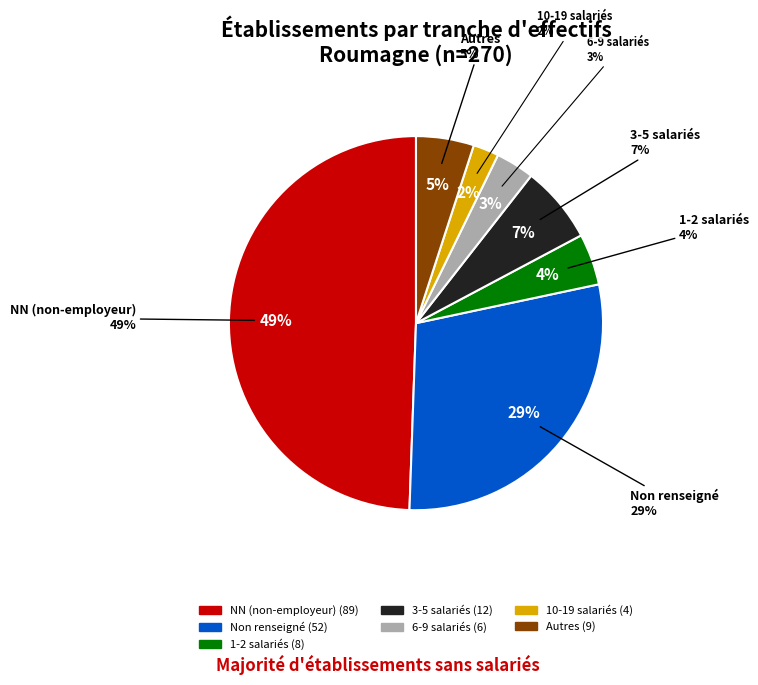

Rank the categories by value from highest to lowest.

NN, , 02, other, 01, 03, 11